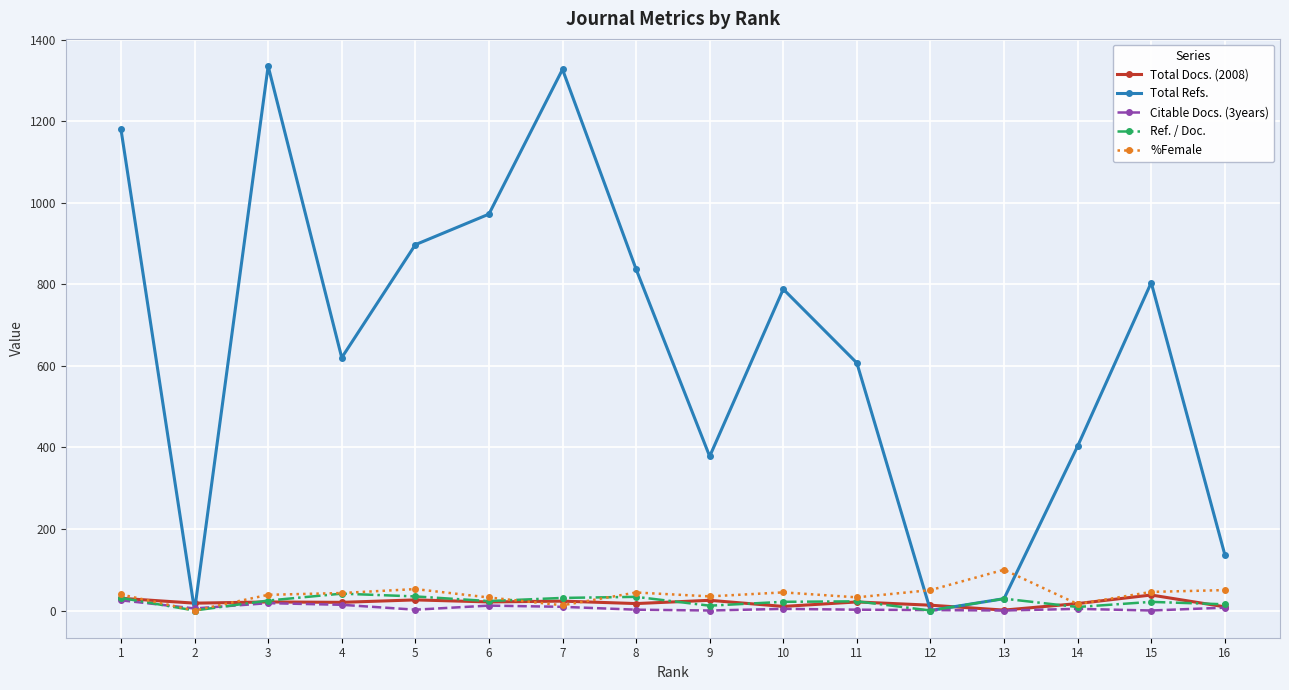

What are all the series names shown in the legend?

Total Docs. (2008), Total Refs., Citable Docs. (3years), Ref. / Doc., %Female